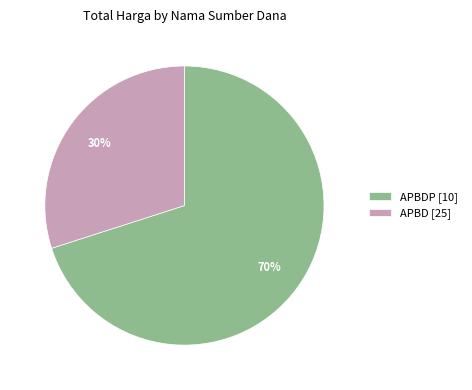

What is the ratio of the value at APBD [25] to the value at APBDP [10]?

0.4